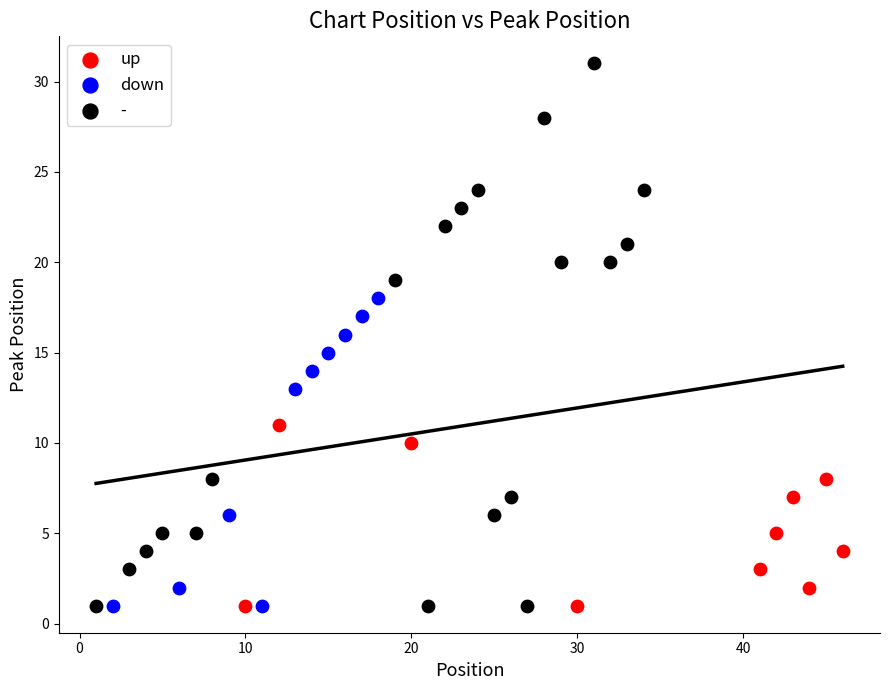

Which series reaches the maximum Y coordinate?

-